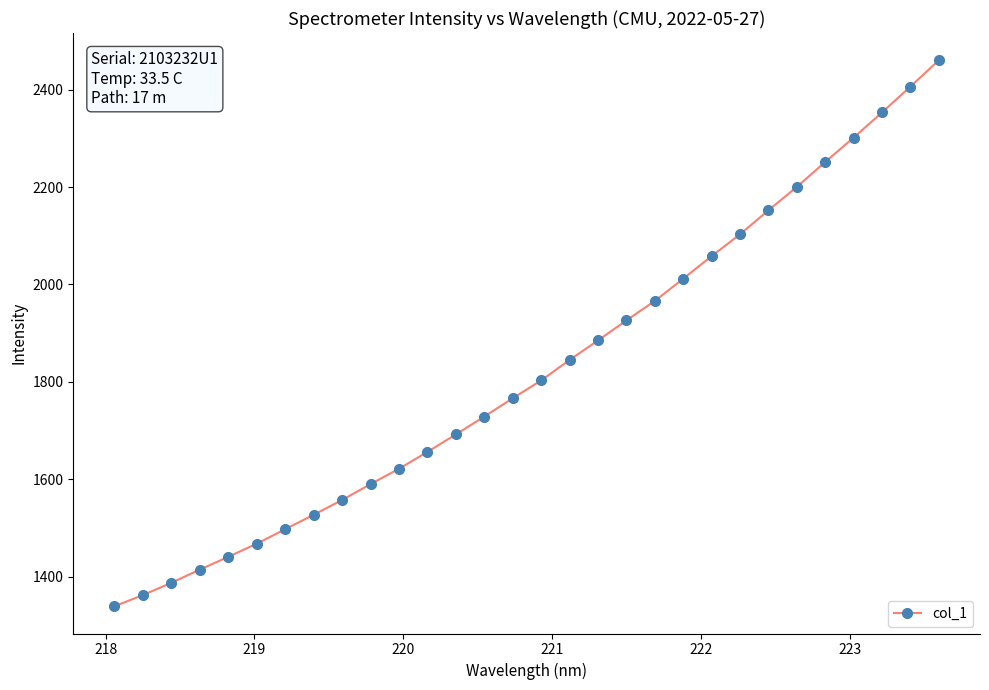

What is the difference between the maximum and minimum values?

1120.4